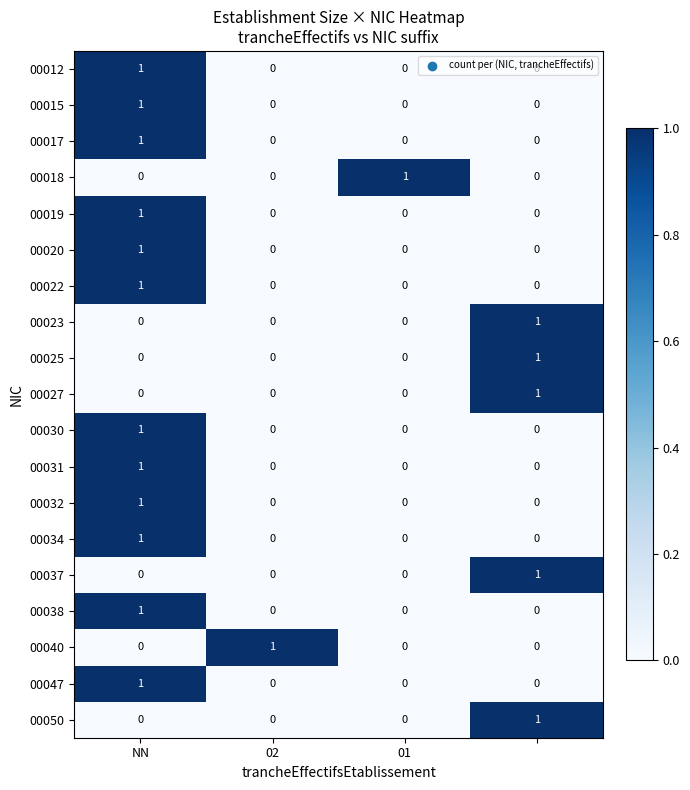

Count the 00034 values in the range 0 to 1.

4